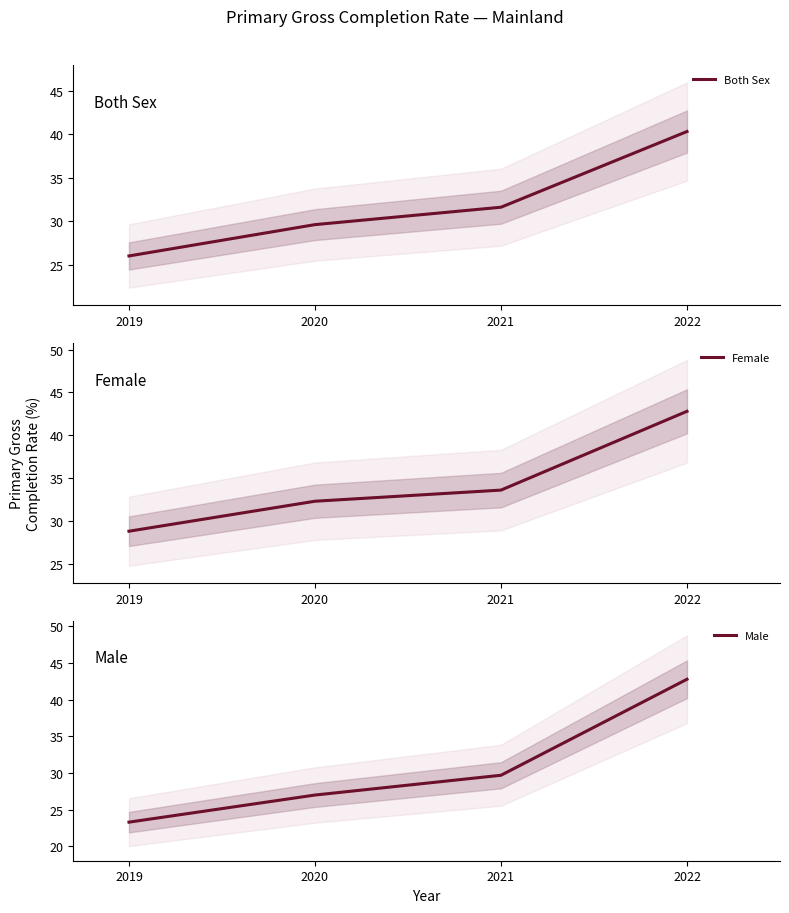

Is the value of Both Sex at 2020 greater than the value of Male at 2022?

No